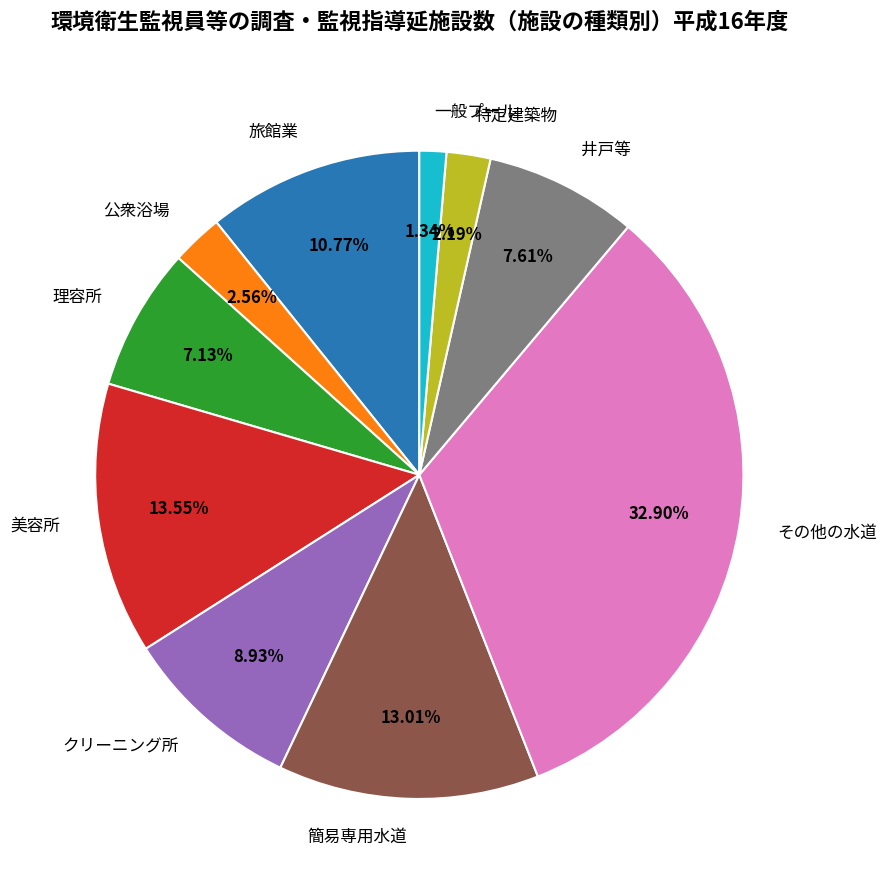

What percentage is the 理容所 slice, to the nearest percent?

7%